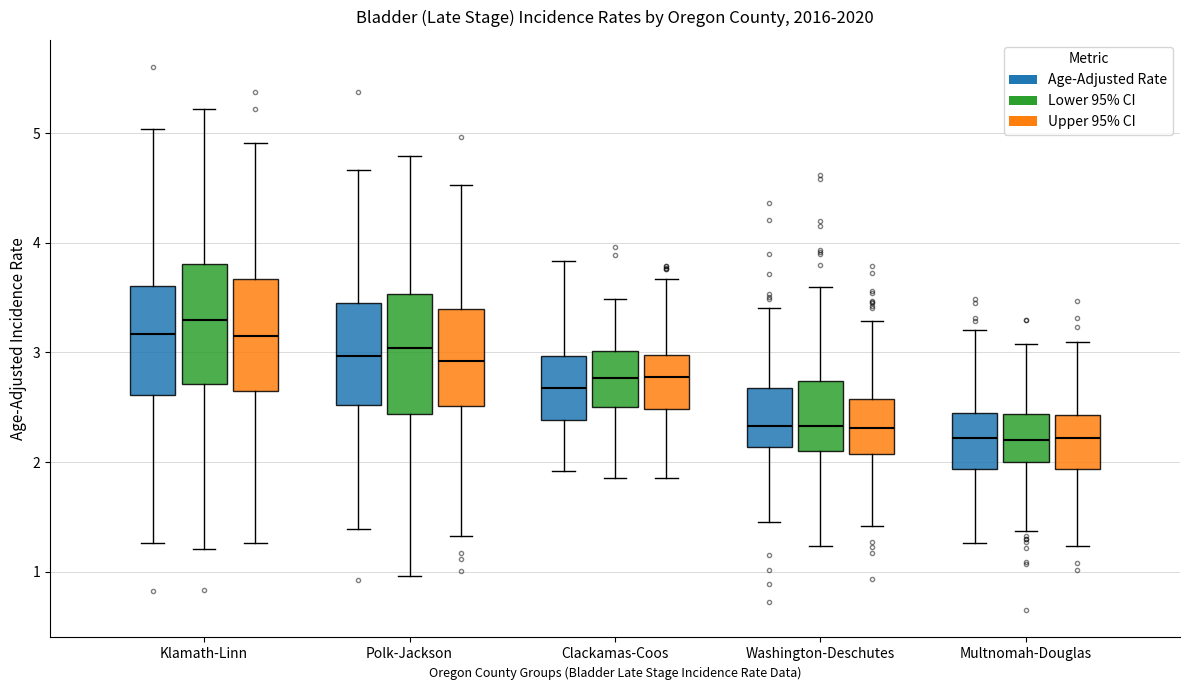

Reading left to right, read every box against the y-axis: the position of its median line, the range the box covers, and the ends of its whiskers. The values are not printed on the chart, so give them approximately, as read against the axis.

Klamath-Linn (Age-Adjusted Rate): median 3.2, box 2.6 to 3.6, whiskers 1.3 to 5.0
Klamath-Linn (Lower 95% CI): median 3.3, box 2.7 to 3.8, whiskers 1.2 to 5.2
Klamath-Linn (Upper 95% CI): median 3.2, box 2.7 to 3.7, whiskers 1.3 to 4.9
Polk-Jackson (Age-Adjusted Rate): median 3.0, box 2.5 to 3.4, whiskers 1.4 to 4.7
Polk-Jackson (Lower 95% CI): median 3.0, box 2.4 to 3.5, whiskers 1.0 to 4.8
Polk-Jackson (Upper 95% CI): median 2.9, box 2.5 to 3.4, whiskers 1.3 to 4.5
Clackamas-Coos (Age-Adjusted Rate): median 2.7, box 2.4 to 3.0, whiskers 1.9 to 3.8
Clackamas-Coos (Lower 95% CI): median 2.8, box 2.5 to 3.0, whiskers 1.9 to 3.5
Clackamas-Coos (Upper 95% CI): median 2.8, box 2.5 to 3.0, whiskers 1.9 to 3.7
Washington-Deschutes (Age-Adjusted Rate): median 2.3, box 2.1 to 2.7, whiskers 1.5 to 3.4
Washington-Deschutes (Lower 95% CI): median 2.3, box 2.1 to 2.7, whiskers 1.2 to 3.6
Washington-Deschutes (Upper 95% CI): median 2.3, box 2.1 to 2.6, whiskers 1.4 to 3.3
Multnomah-Douglas (Age-Adjusted Rate): median 2.2, box 1.9 to 2.5, whiskers 1.3 to 3.2
Multnomah-Douglas (Lower 95% CI): median 2.2, box 2.0 to 2.4, whiskers 1.4 to 3.1
Multnomah-Douglas (Upper 95% CI): median 2.2, box 1.9 to 2.4, whiskers 1.2 to 3.1